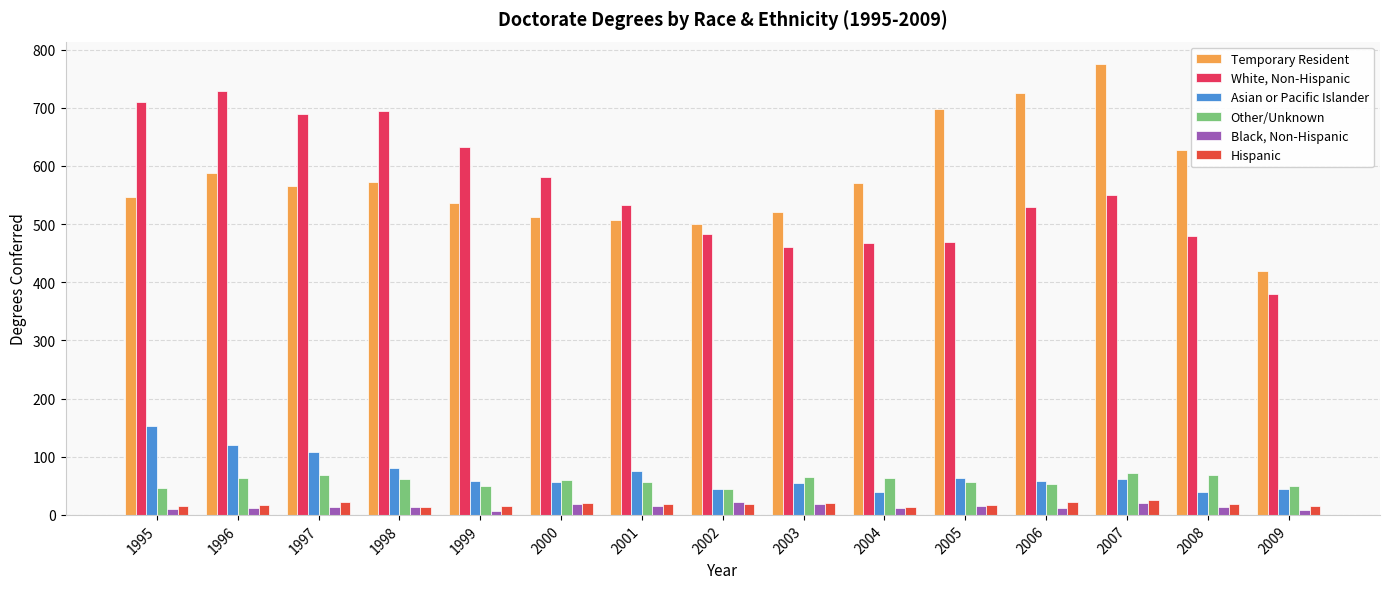

At which label does Asian or Pacific Islander reach its minimum?

2004